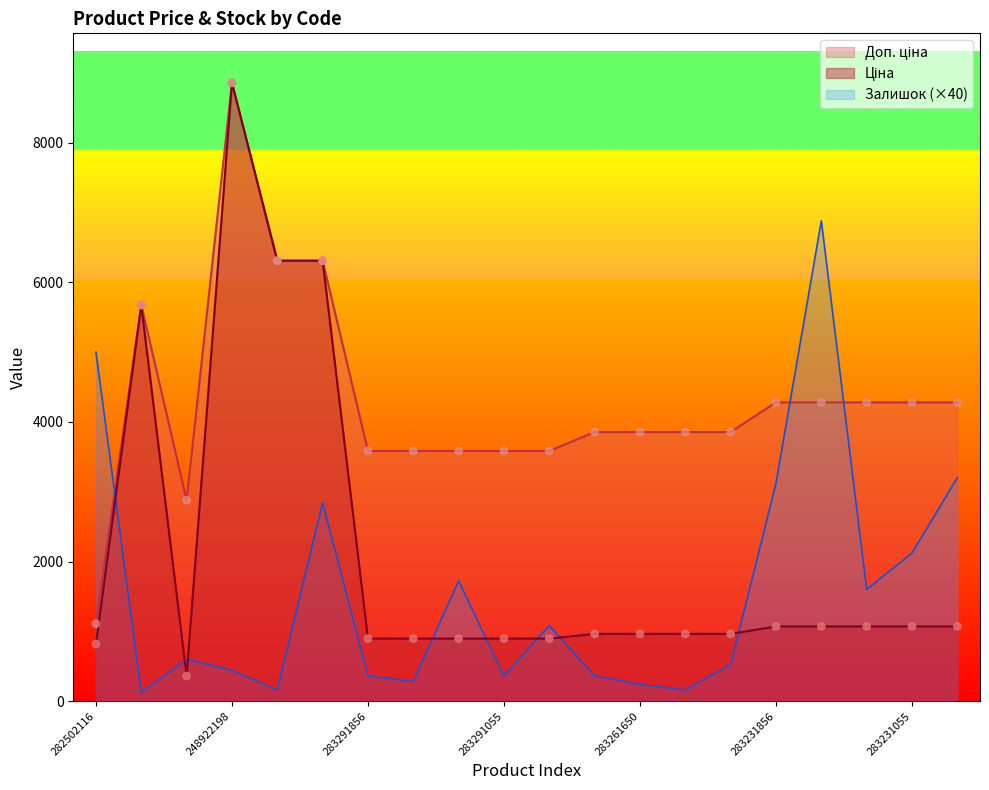

At which category is the sum across all series the highest?

248922198